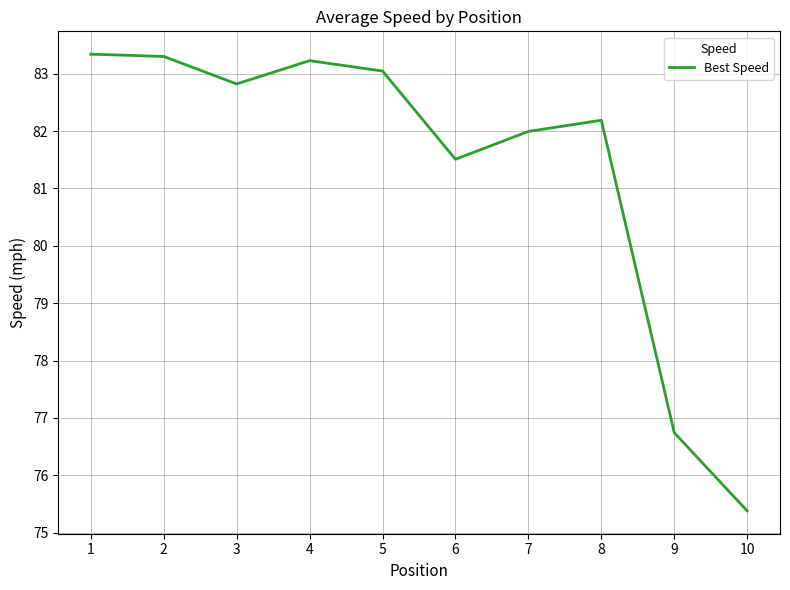

What is the ratio of the value at 6 to the value at 10?

1.1